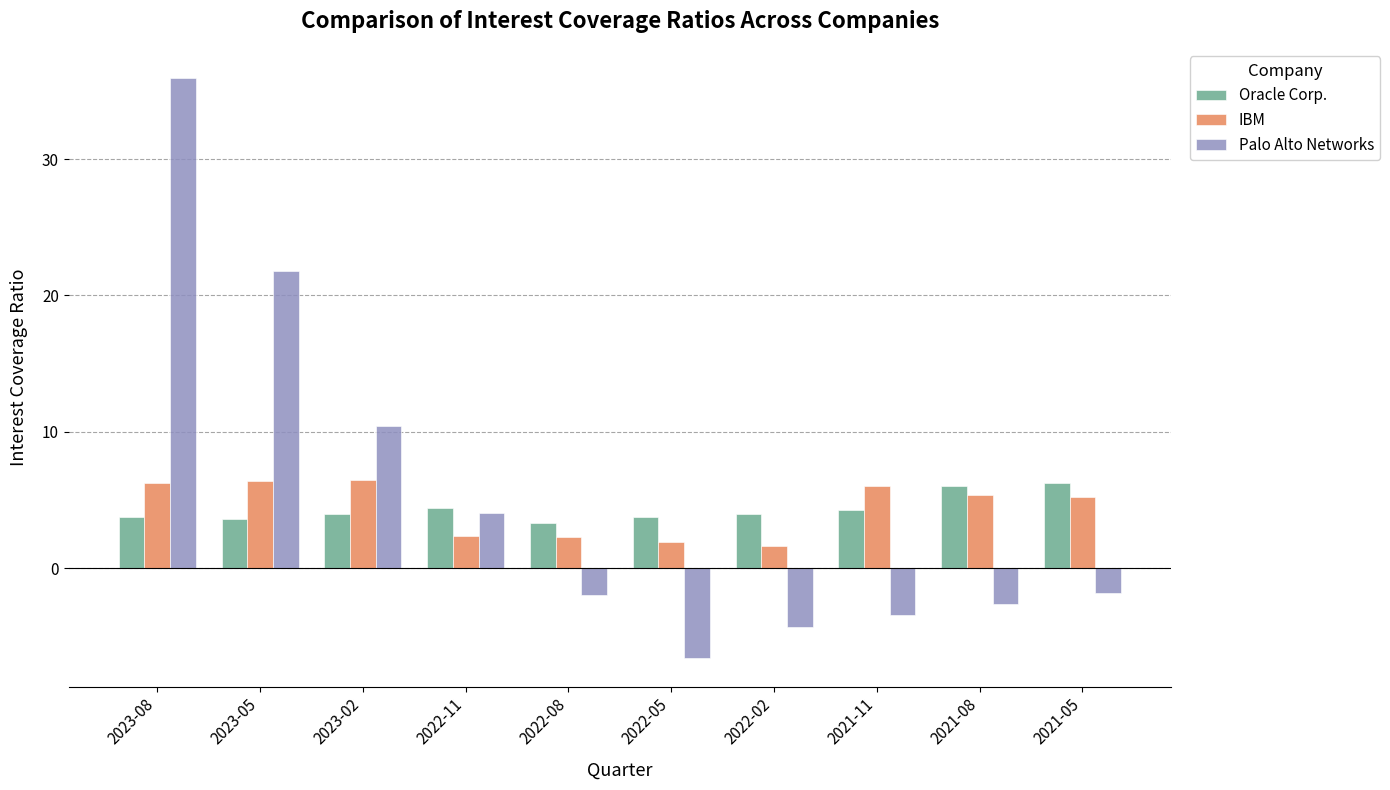

How many distinct data groups are displayed?

3